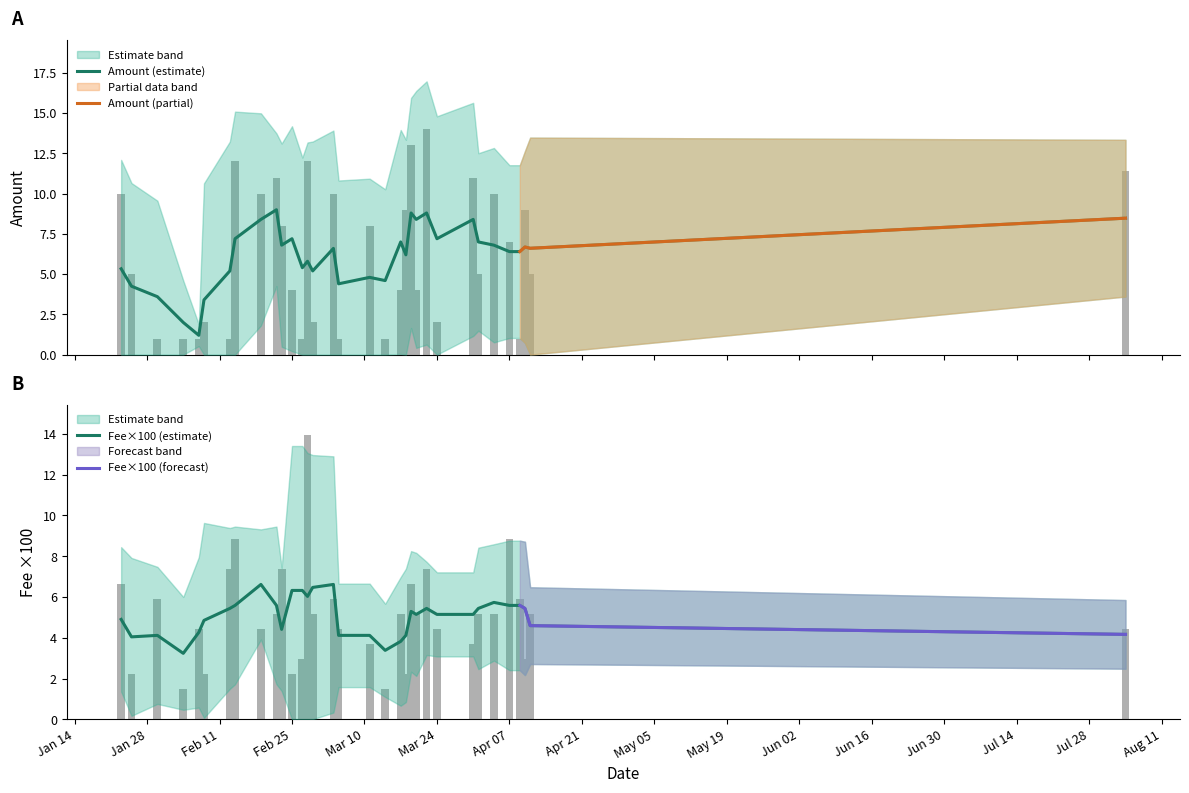

What is the difference between the second highest and minimum values in the Amount series?

12.0